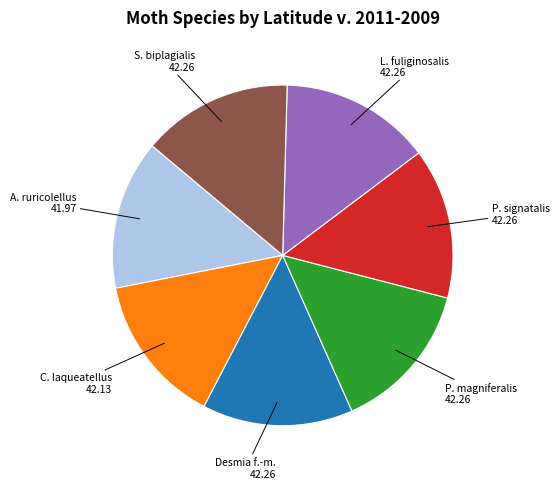

Is there a majority slice in this chart?

No